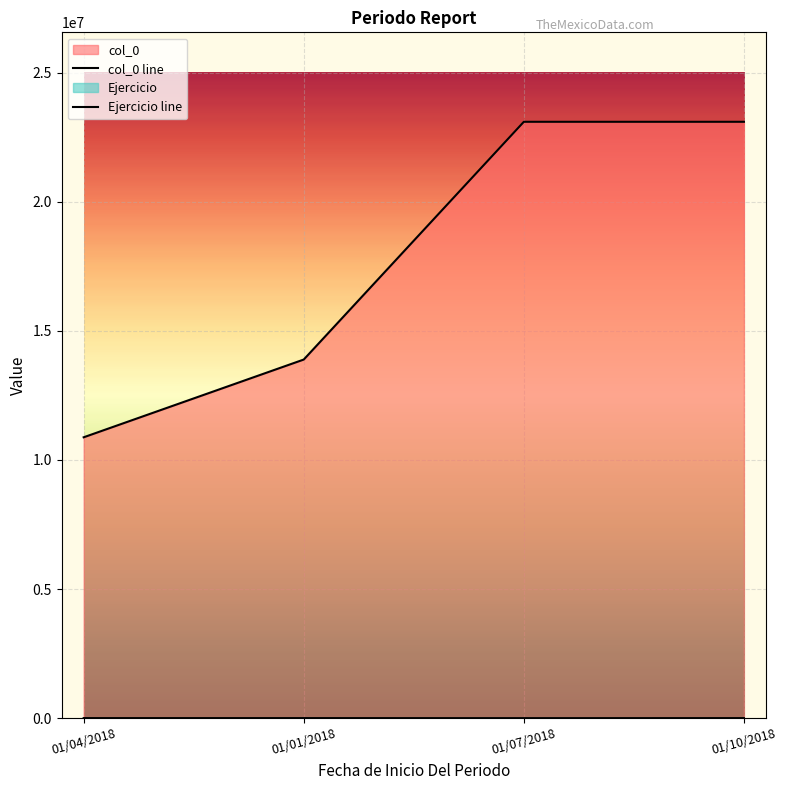

What position from the left is 01/07/2018?

3